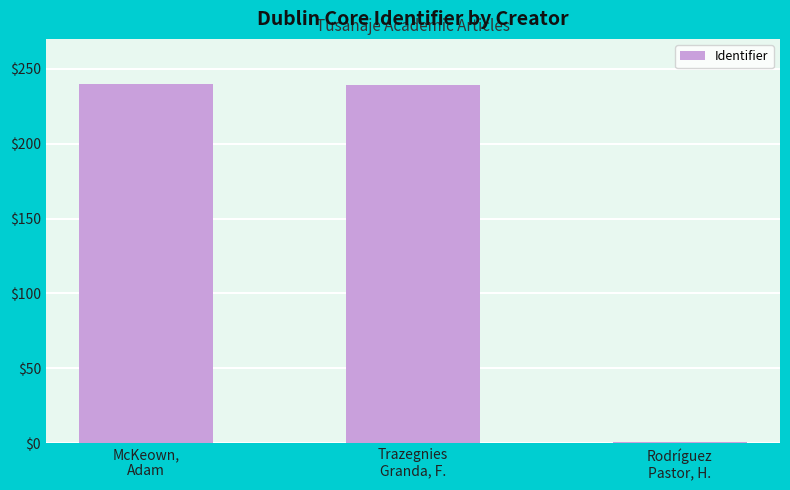

How many data points are less than 239?

1